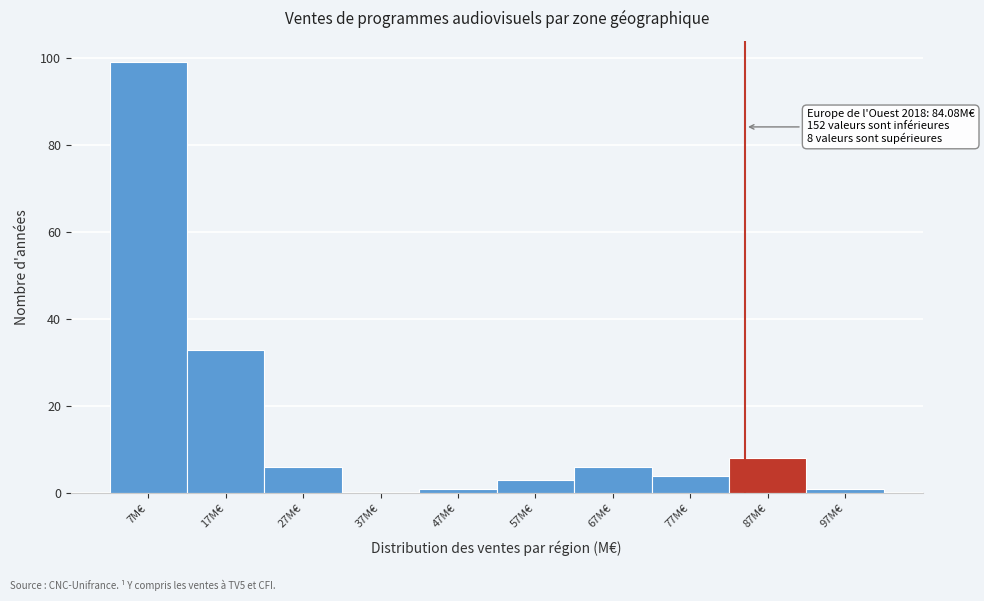

Which range on the x-axis has the tallest bar?

2 to 12